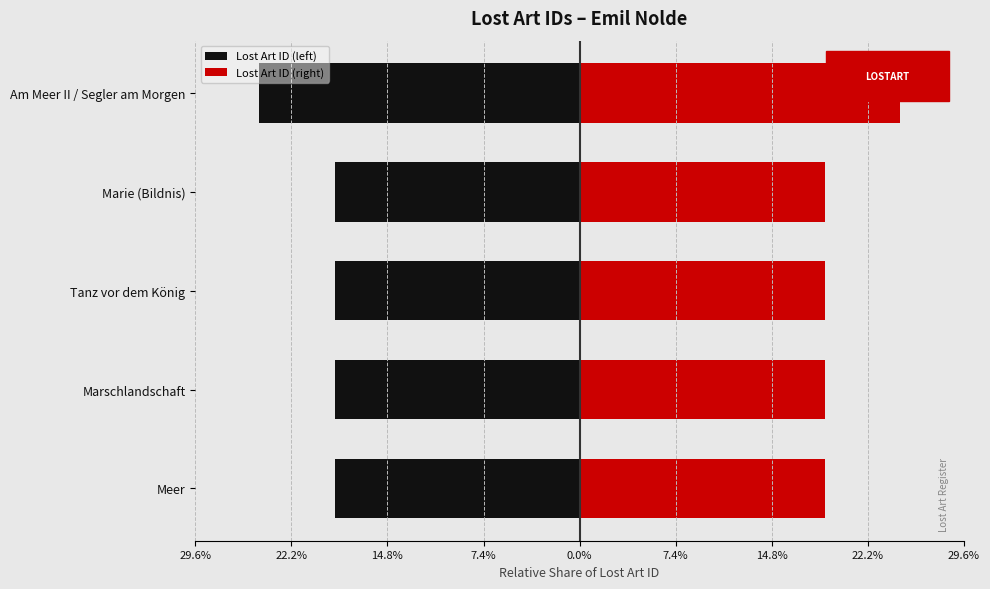

Which series changed the most between Marschlandschaft and Tanz vor dem König?

Lost Art ID (left)